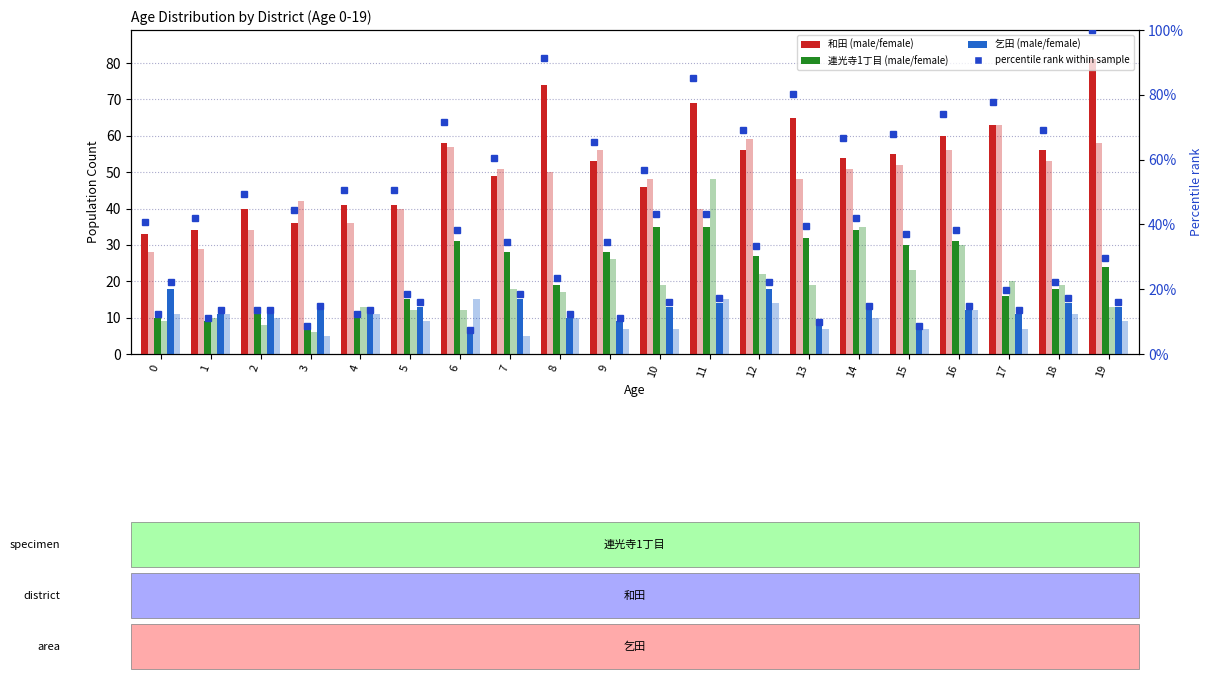

What is the spread (max minus min) of values at 14?

44.0